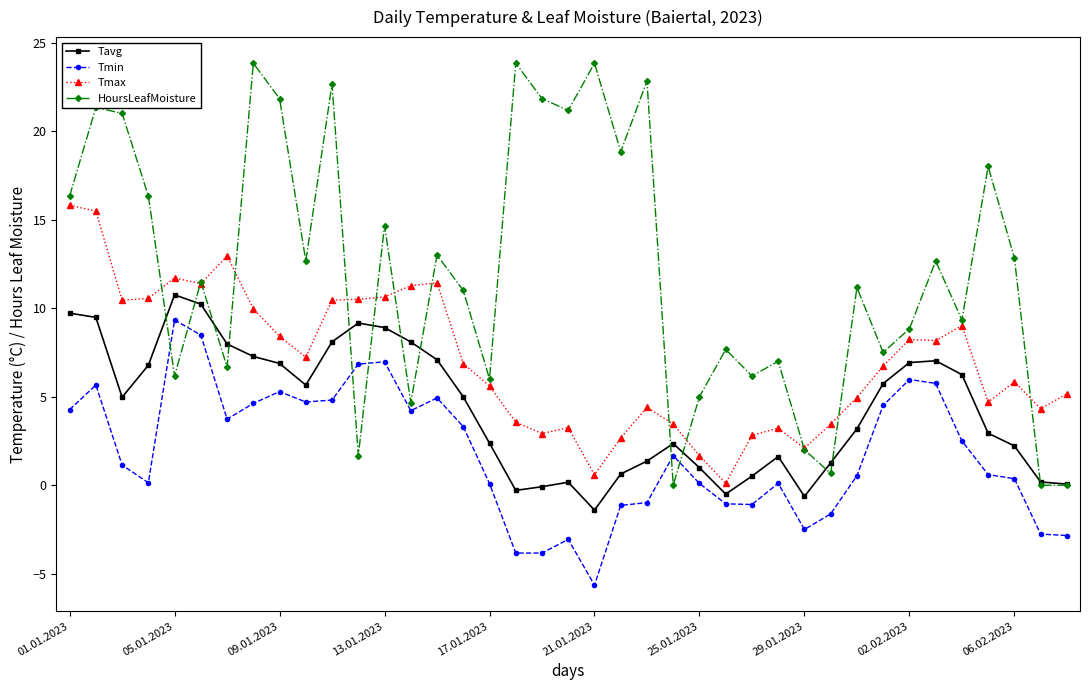

How many interior local peaks does the HoursLeafMoisture series have?

14